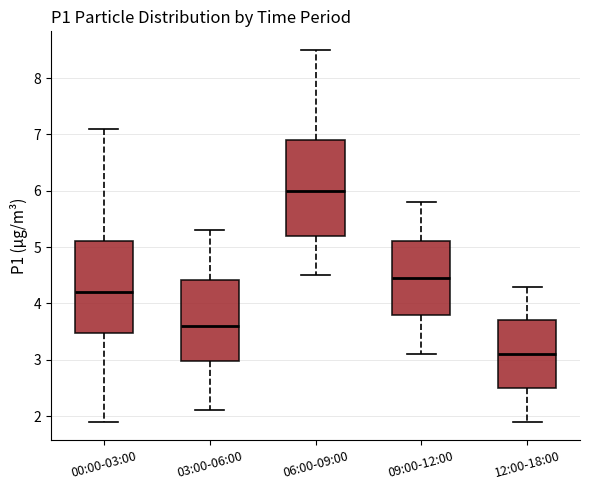

Where does the median line of the box for 03:00-06:00 sit on the y-axis? The values are not printed on the chart, so give them approximately, as read against the axis.

3.6